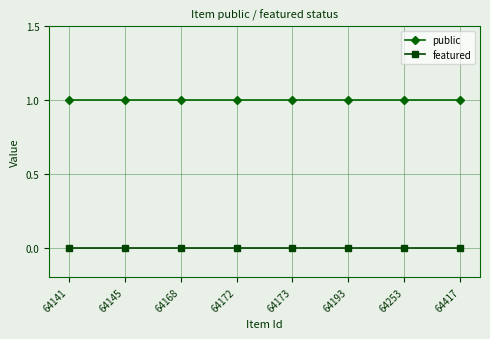

How many distinct data groups are displayed?

2